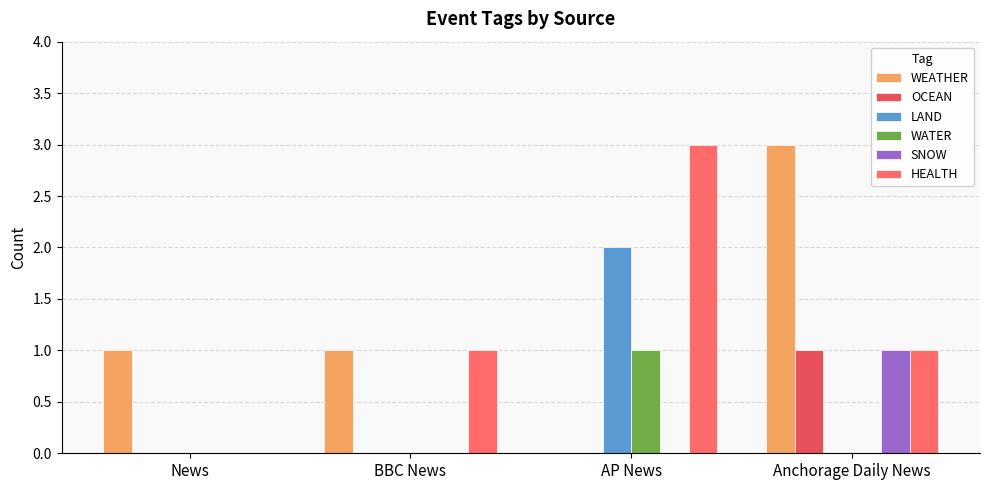

Which series changed the most between BBC News and Anchorage Daily News?

WEATHER